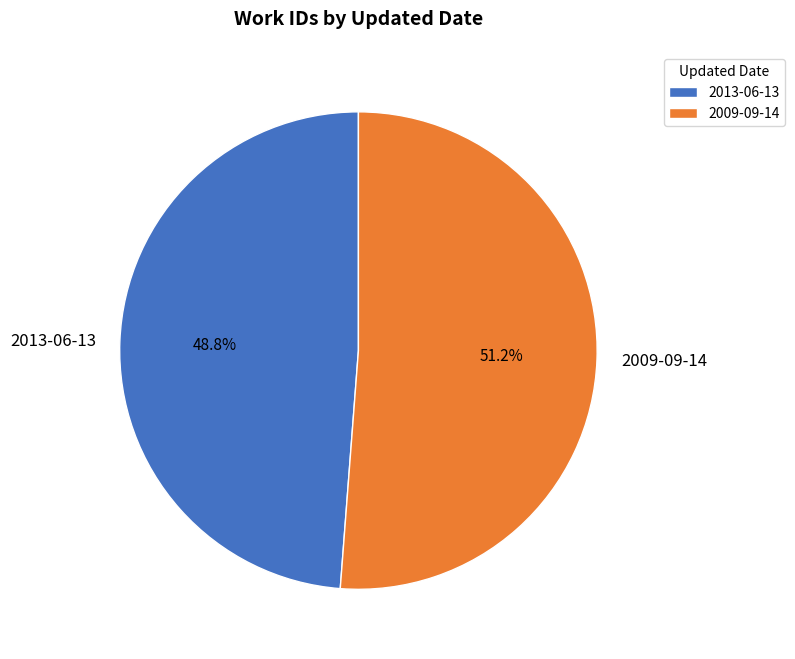

Combined, what portion of the pie is 2013-06-13 and 2009-09-14?

100.0%